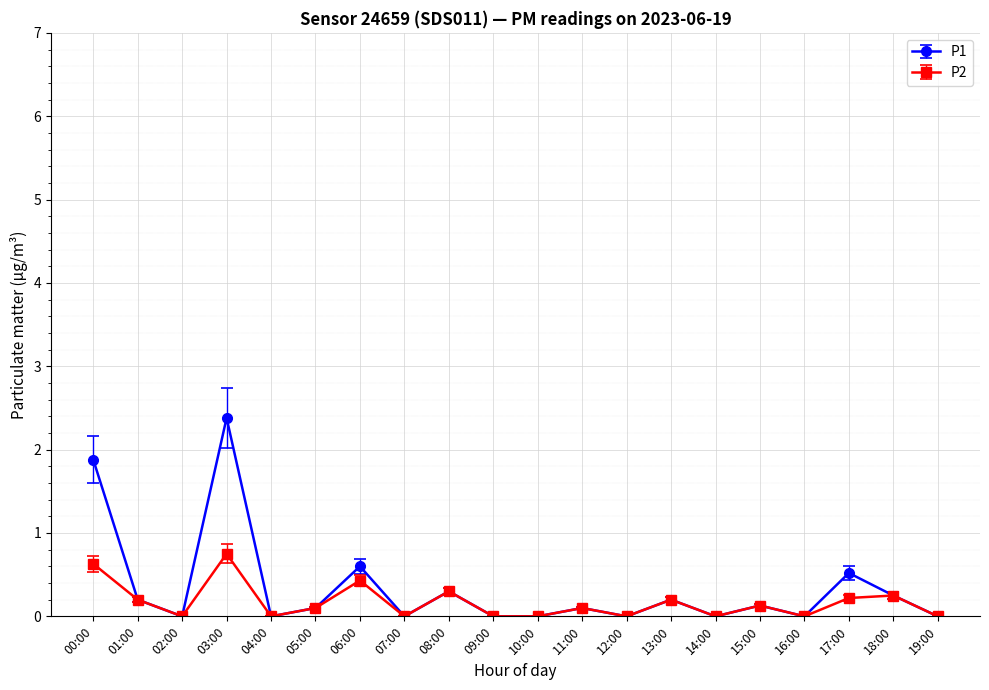

Rank the series by their maximum value, from lowest to highest.

P2, P1